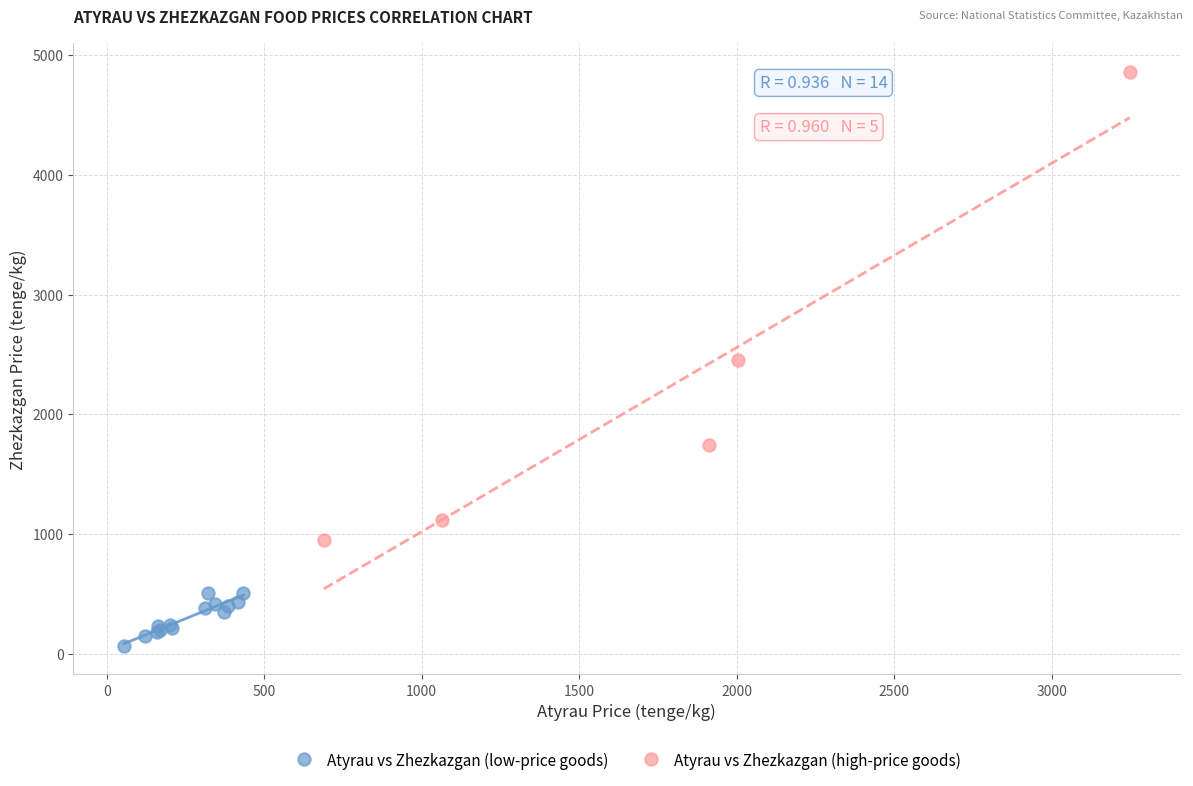

Which series contains the lowest Y value?

Atyrau vs Zhezkazgan (low-price goods)